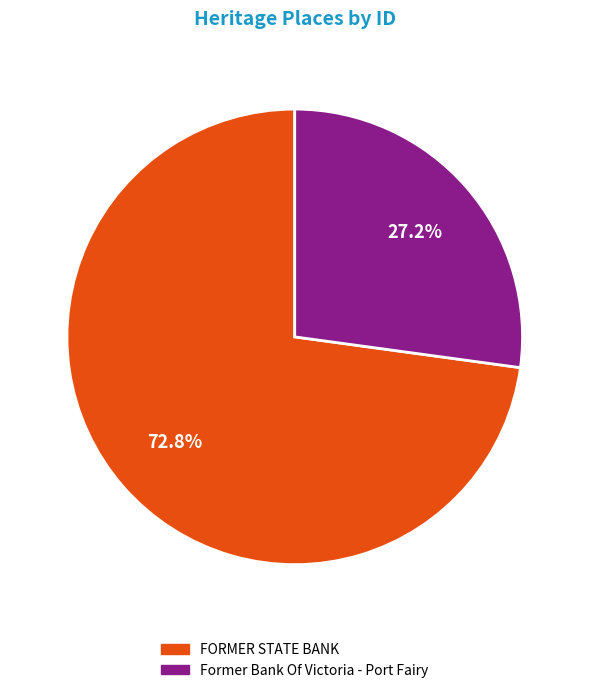

What percentage is the Former Bank Of Victoria - Port Fairy slice, to the nearest percent?

27%